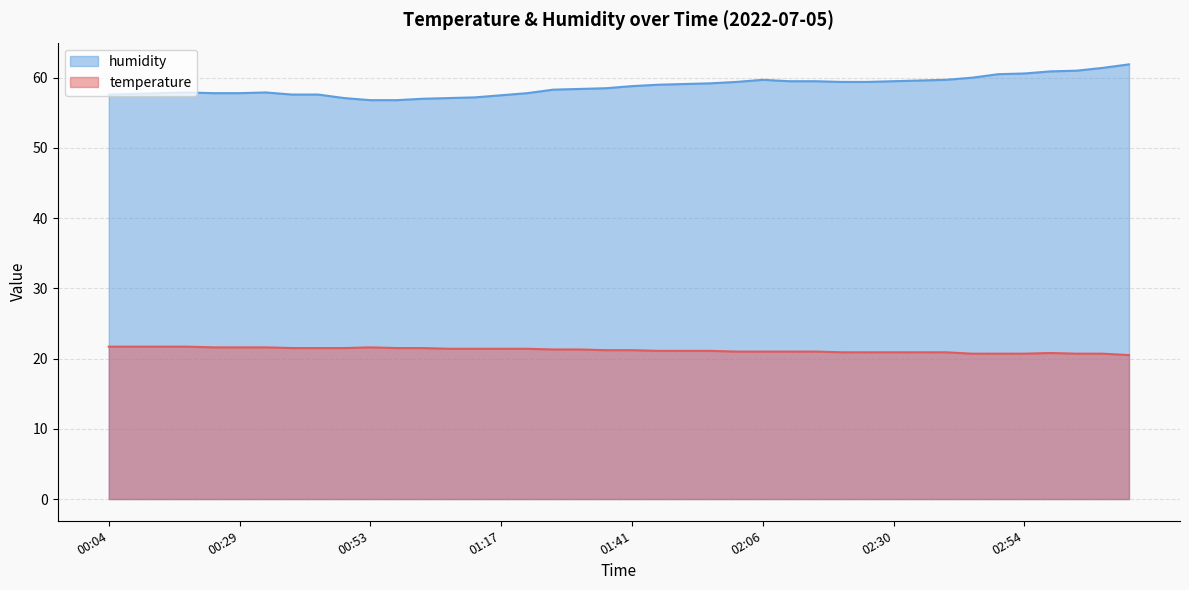

True or false: humidity and temperature cross at least once.

False